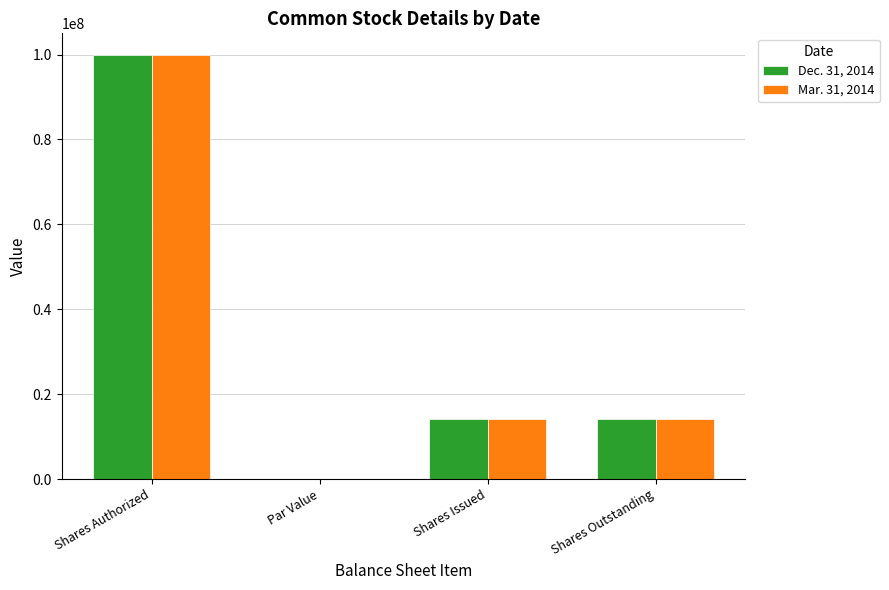

How many groups of bars are there?

4